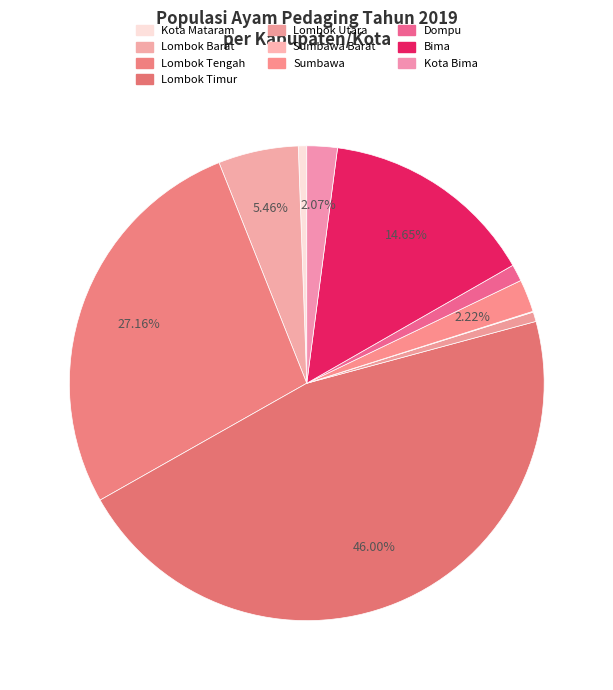

Which slice is the largest?

Lombok Timur